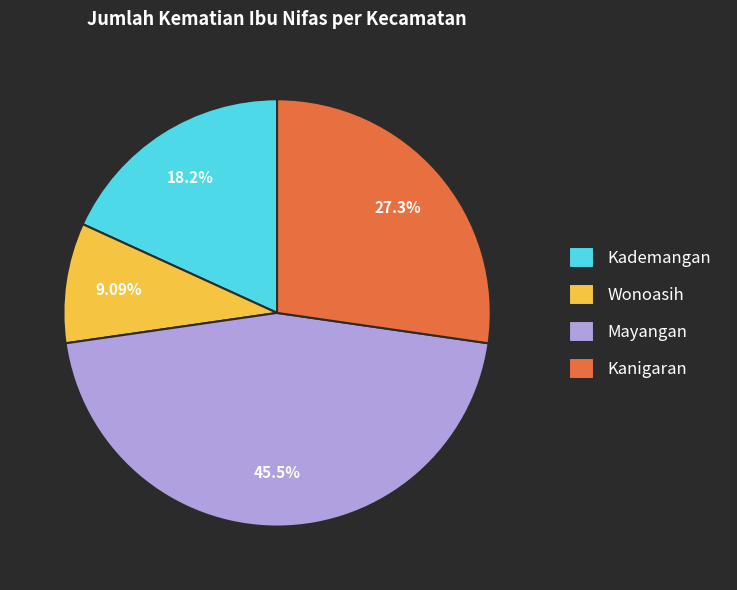

Is it true that Kanigaran is 13% of the pie?

False